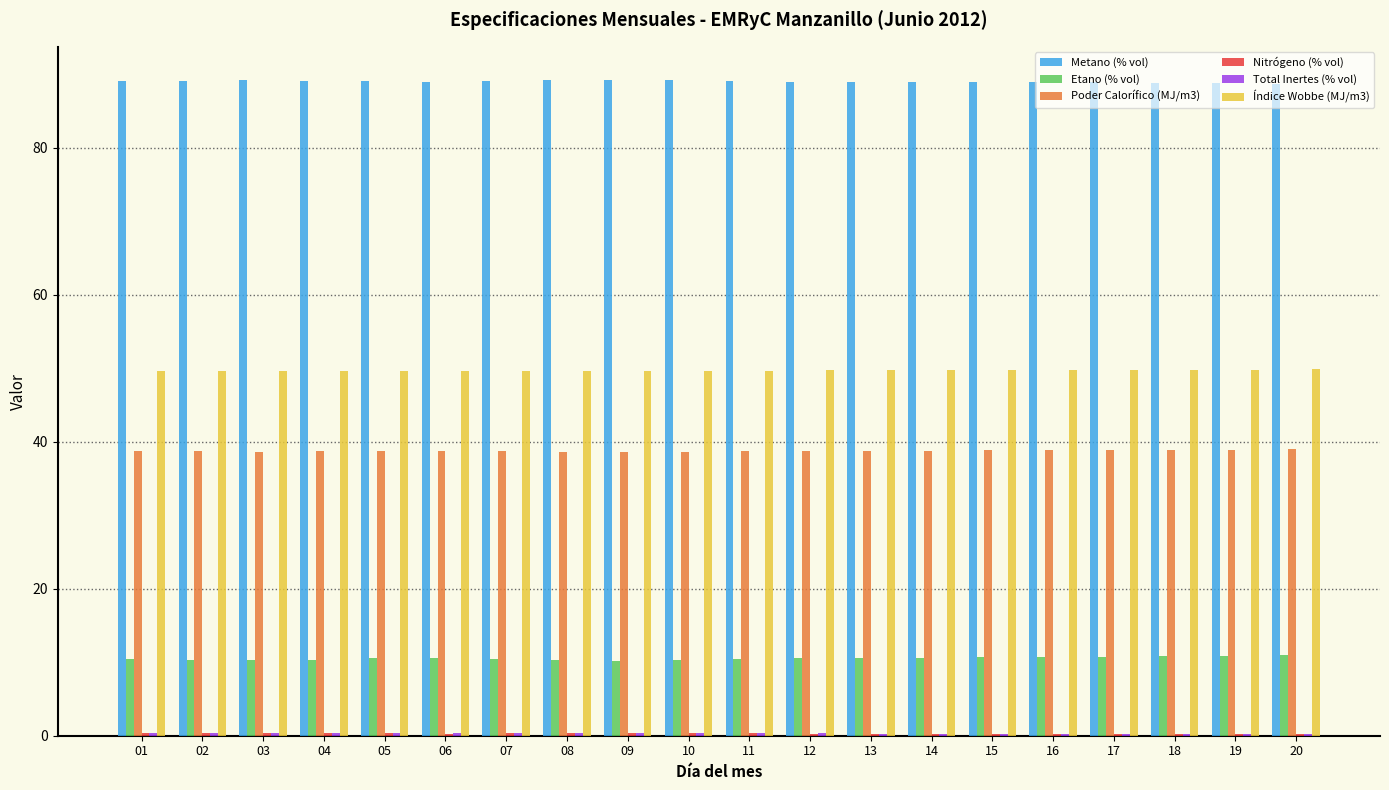

What is the highest value of the Etano (% vol) series?

11.0